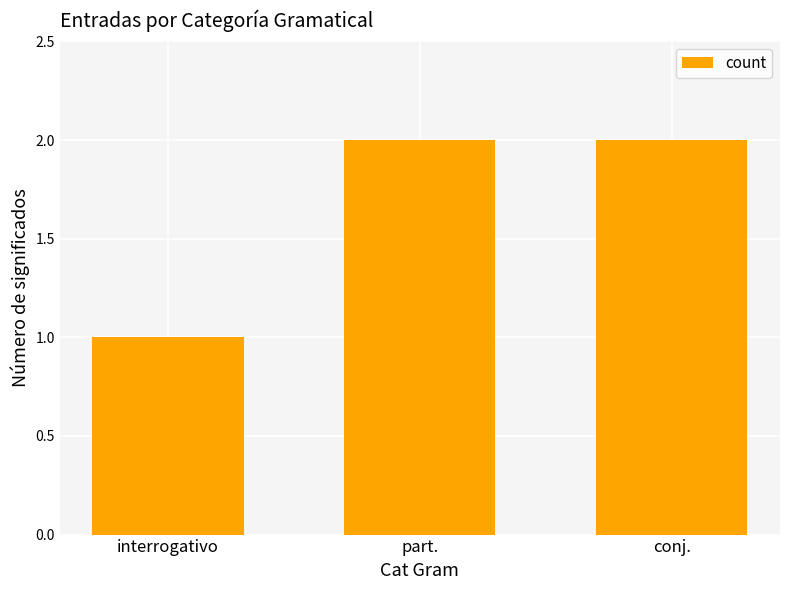

Reading right to left, list all the values displayed in this chart.

2	2	1